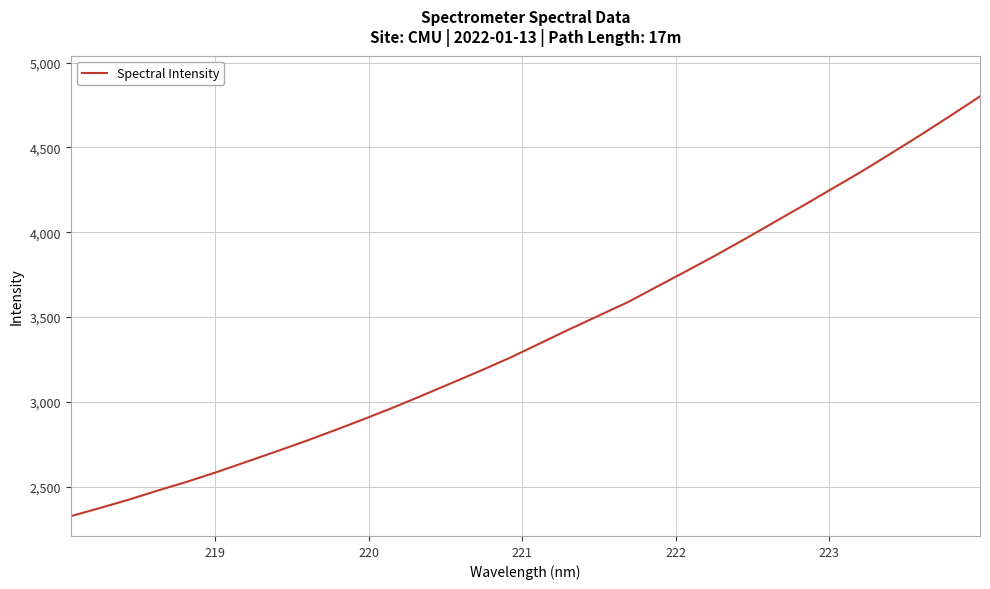

What is the maximum value shown in the chart?

4800.6